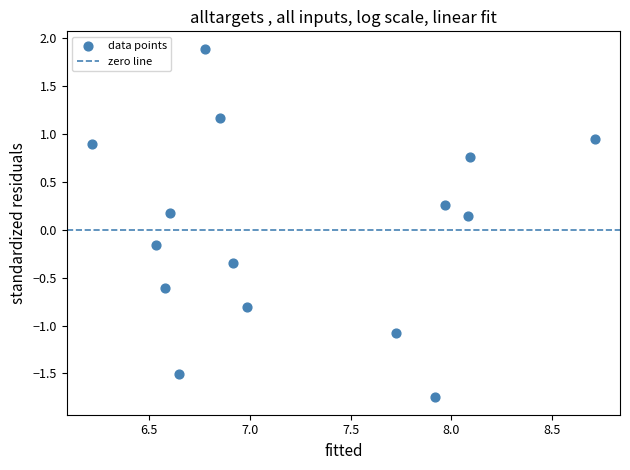

What is the range of X values (max minus min)?

2.5